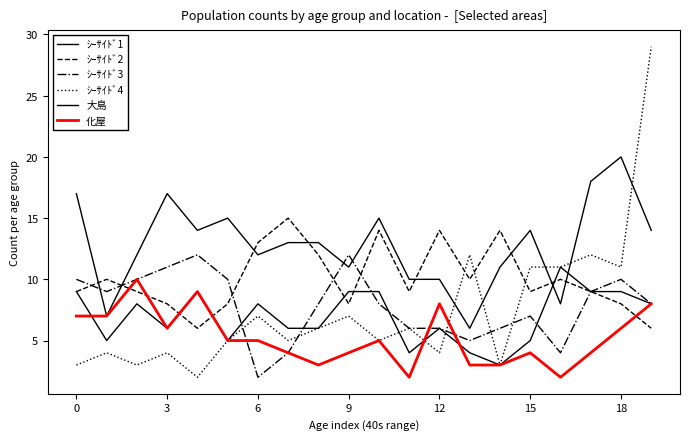

How many times do 化屋 and ｼｰｻｲﾄﾞ1 cross each other?

3